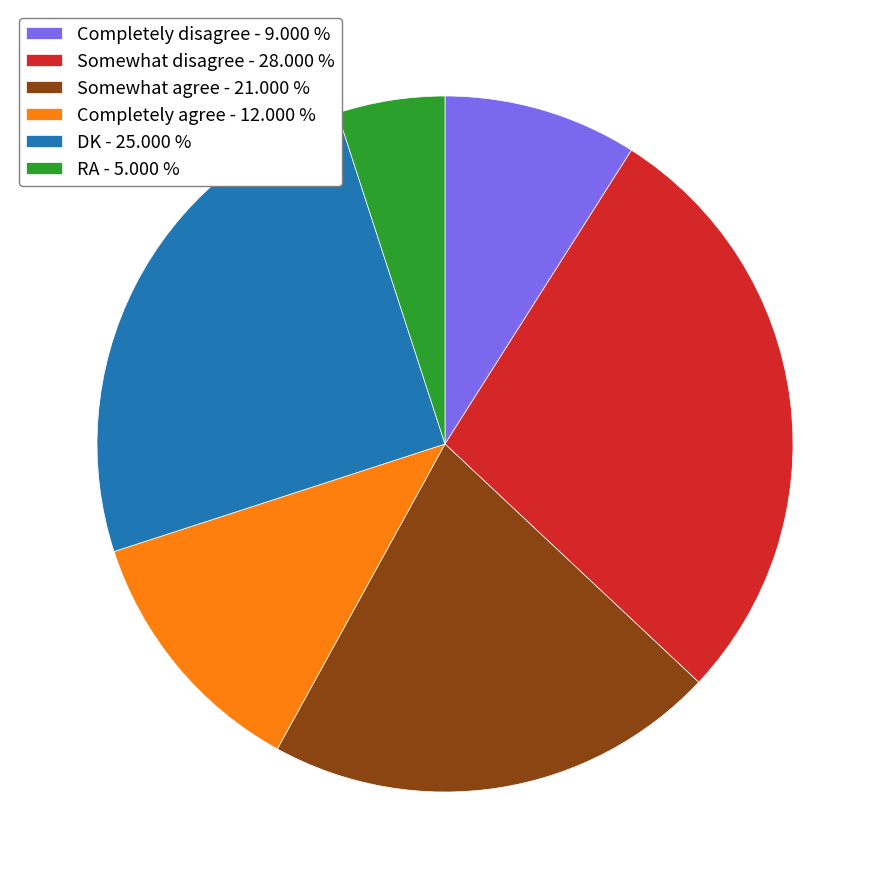

Rank the categories by value from highest to lowest.

Somewhat disagree, DK, Somewhat agree, Completely agree, Completely disagree, RA